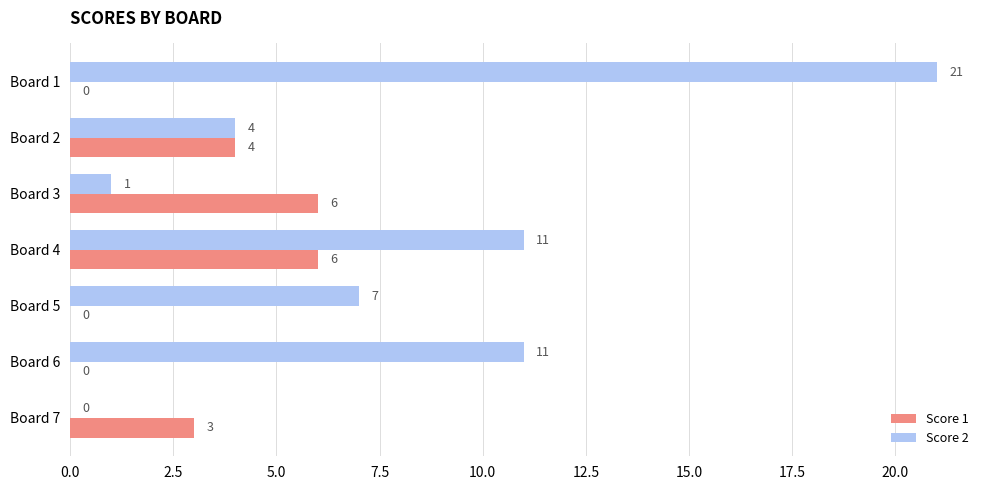

How many Score 1 values are between 0 and 6?

7